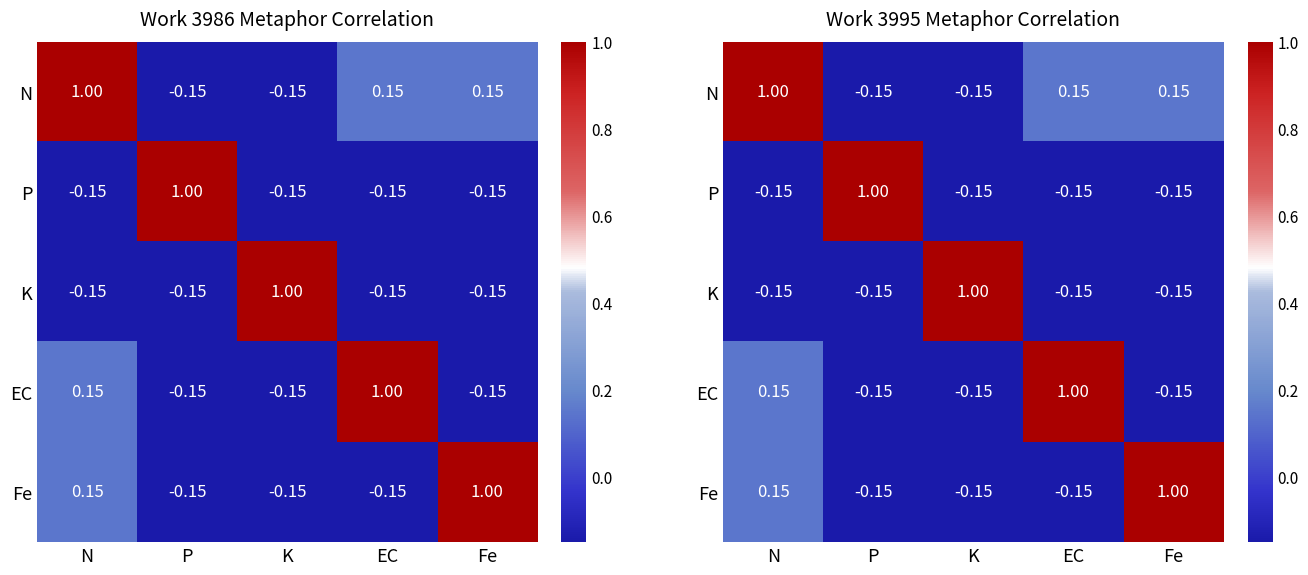

What is the difference between the maximum and second lowest values in the P series?

1.1